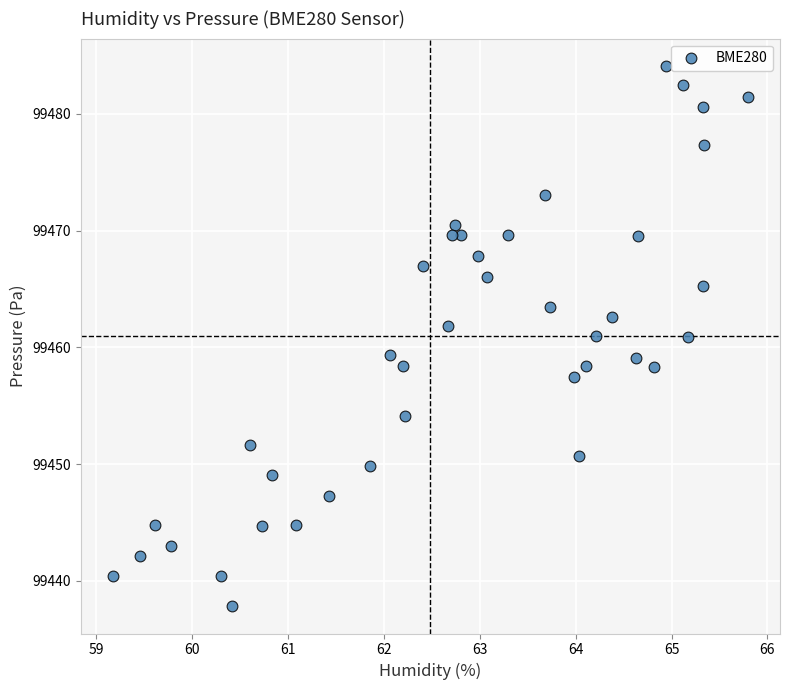

What is the range of Y values (max minus min)?

46.3